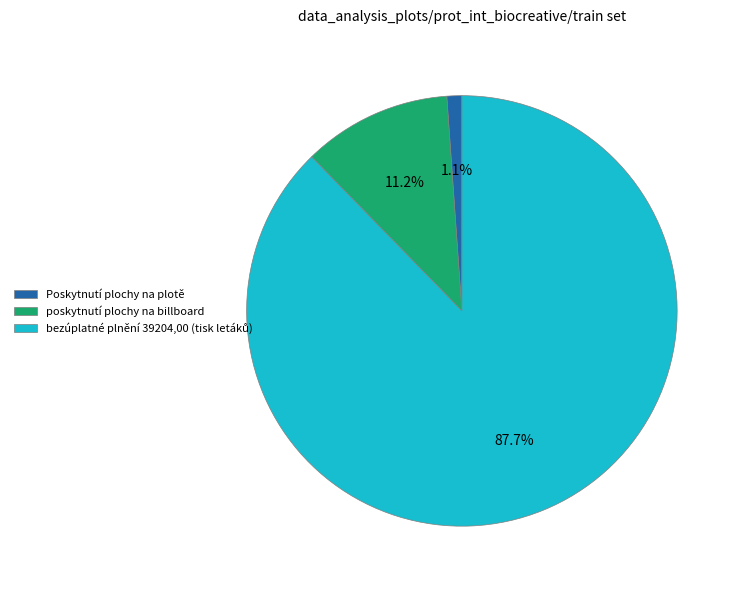

Is it true that poskytnutí plochy na billboard is 25% of the pie?

False